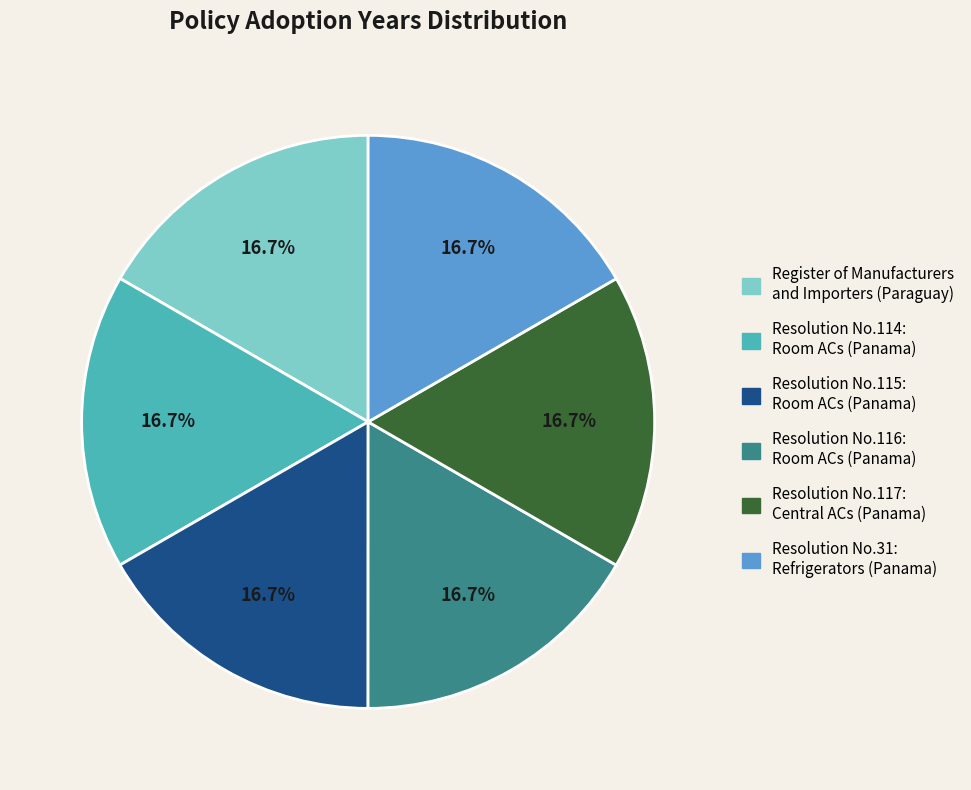

Does any single category account for the majority?

No